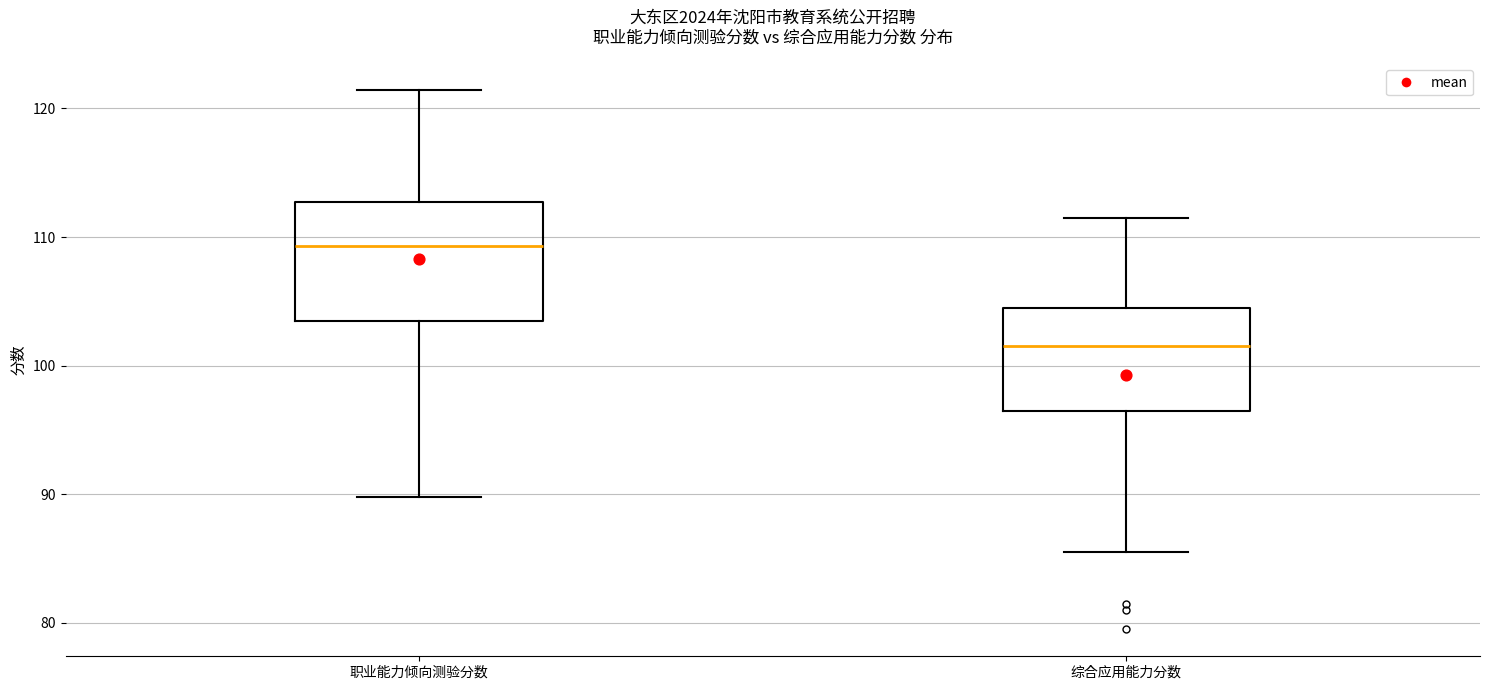

Comparing the boxes themselves (not the whiskers), which one is the tallest?

职业能力倾向测验分数